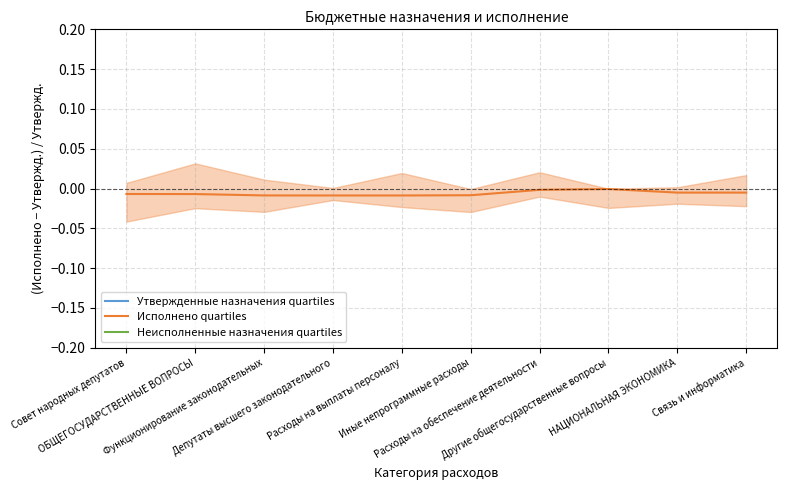

True or false: Неисполненные назначения quartiles and Исполнено quartiles cross at least once.

False